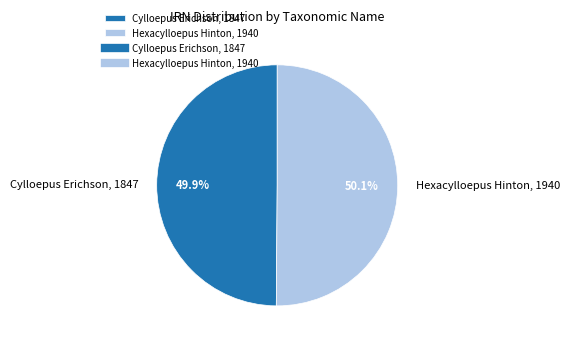

To the nearest percent, what portion does Cylloepus Erichson, 1847 represent?

50%